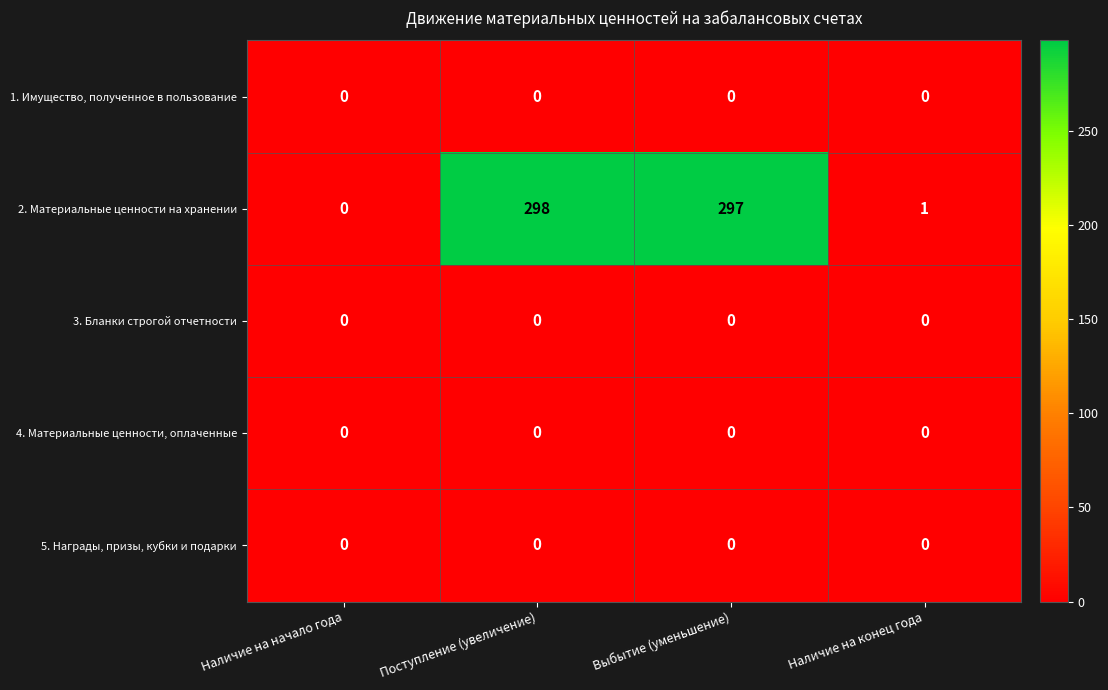

The value of 1. Имущество, полученное в пользование at Выбытие (уменьшение) is 0. True or false?

True